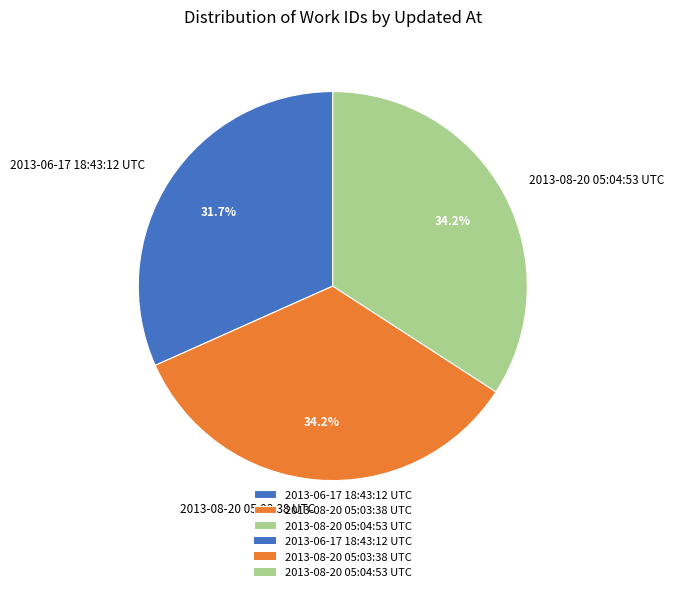

What is the smallest slice in the pie chart?

2013-06-17 18:43:12 UTC